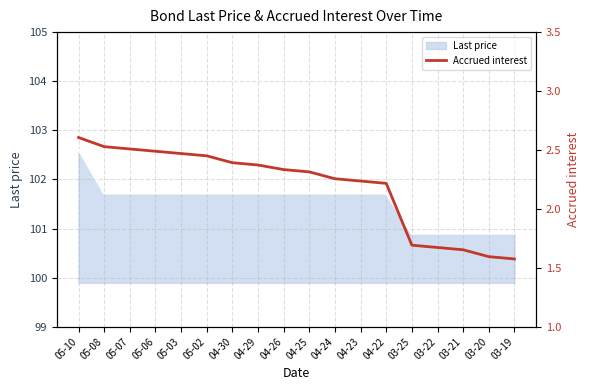

Reading left to right, extract all data points from this chart.

05-10=2.6	05-08=2.5	05-07=2.5	05-06=2.5	05-03=2.5	05-02=2.5	04-30=2.4	04-29=2.4	04-26=2.3	04-25=2.3	04-24=2.3	04-23=2.2	04-22=2.2	03-25=1.7	03-22=1.7	03-21=1.7	03-20=1.6	03-19=1.6